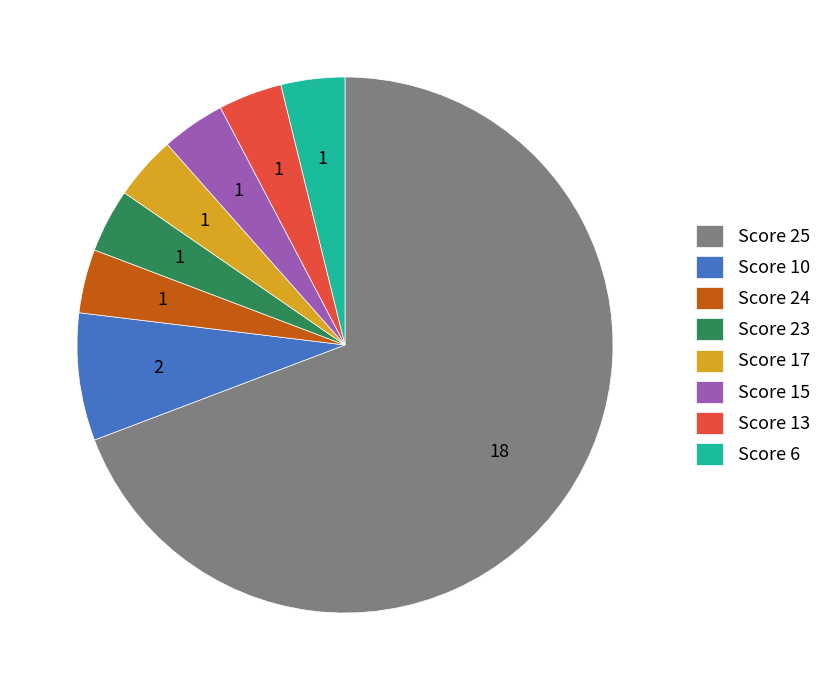

How many slices are in this pie chart?

8